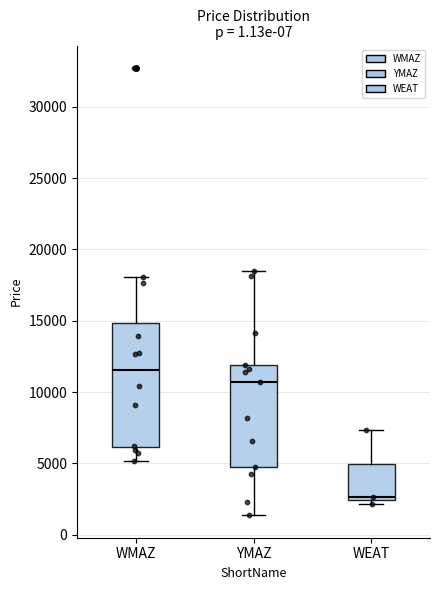

Comparing the boxes themselves (not the whiskers), which one is the tallest?

WMAZ